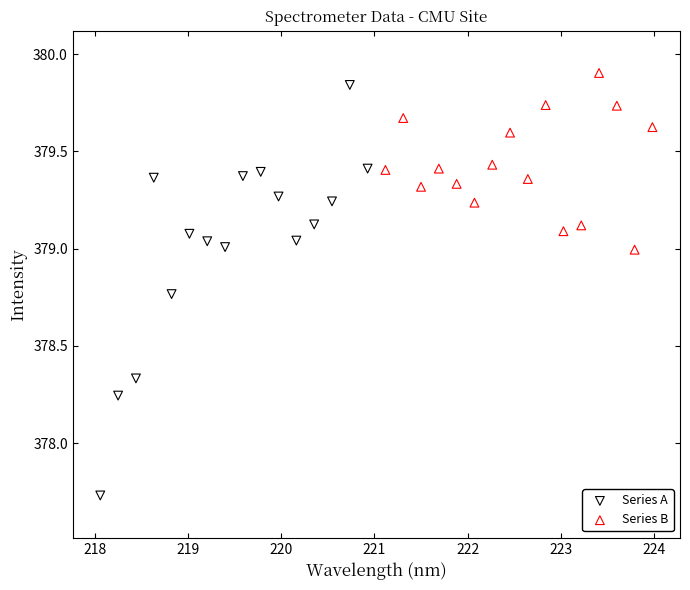

Which series has the widest spread of Y values?

Series A